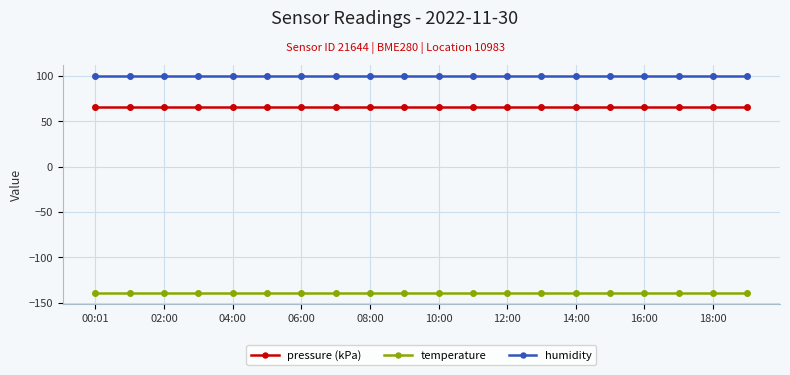

Rank the series by their maximum value, from lowest to highest.

temperature, pressure (kPa), humidity